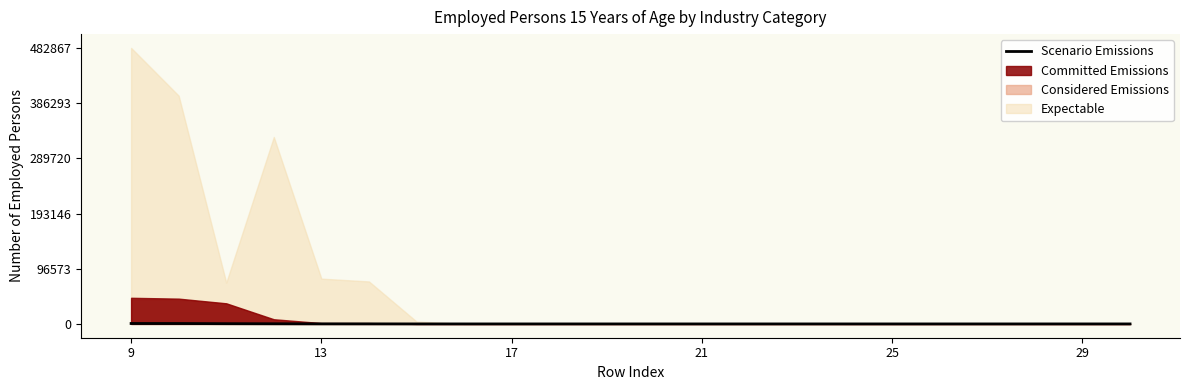

At which category does the chart reach its peak across all series?

9